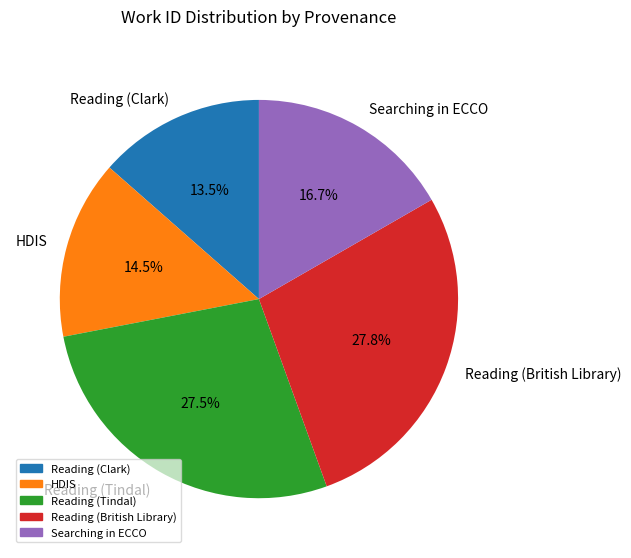

How many slices are in this pie chart?

5